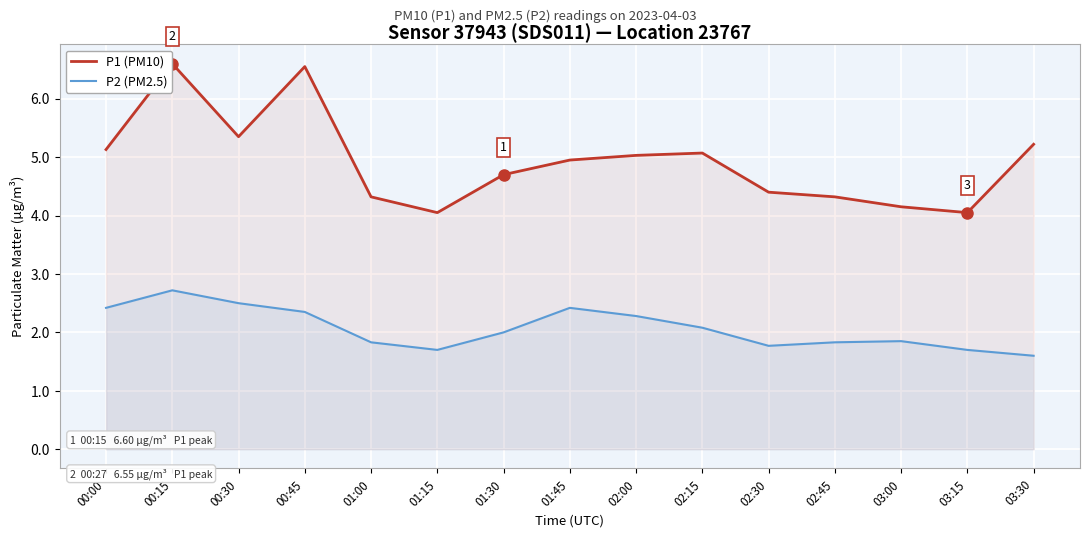

Does the chart display data point markers on the line(s)?

No